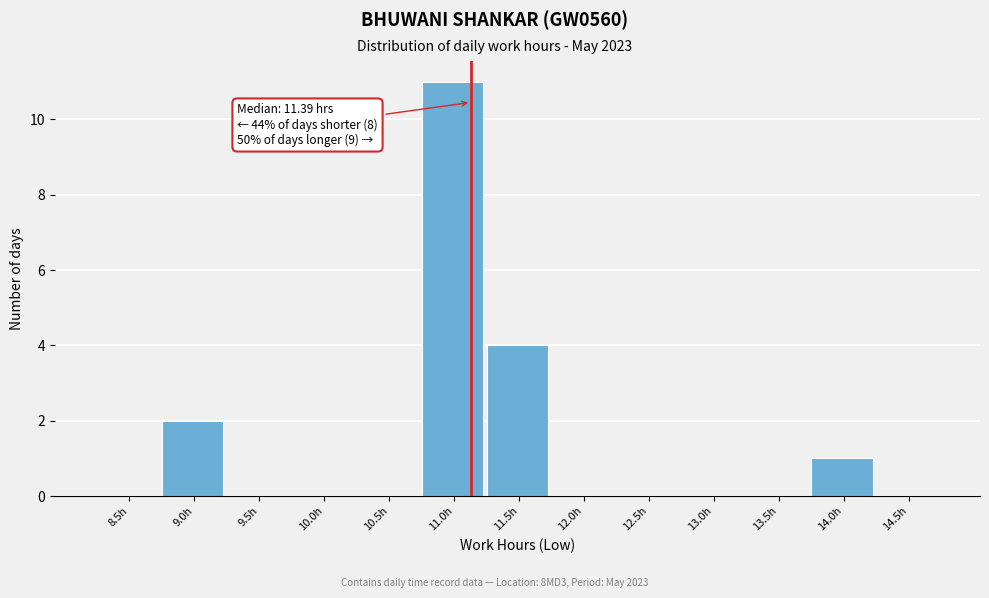

Reading left to right, extract all data points from this chart.

8.5h=0	9.0h=2	9.5h=0	10.0h=0	10.5h=0	11.0h=11	11.5h=4	12.0h=0	12.5h=0	13.0h=0	13.5h=0	14.0h=1	14.5h=0